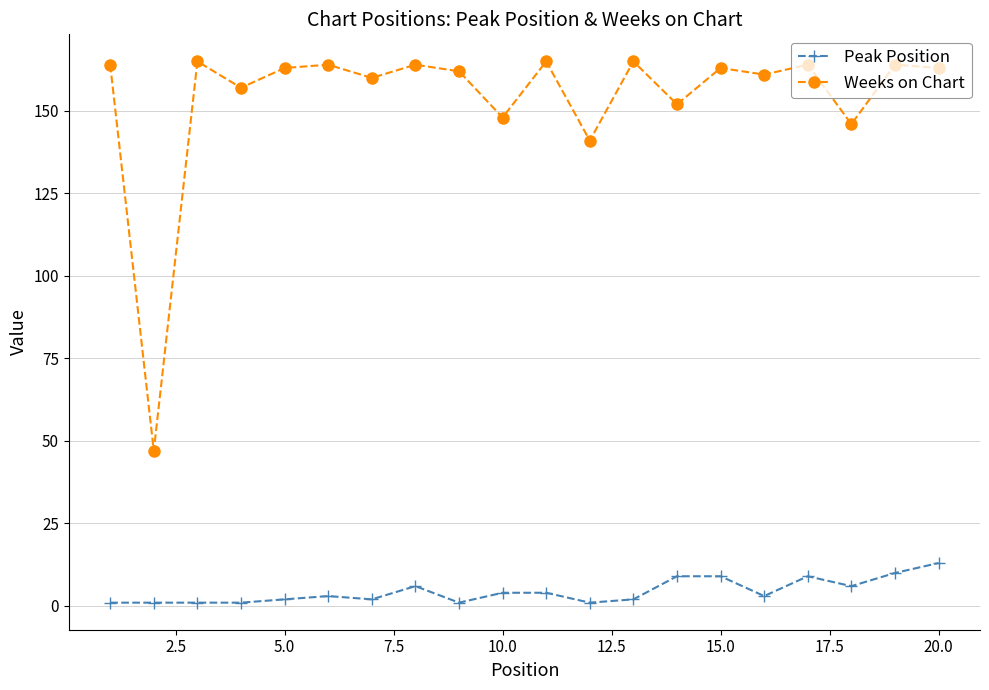

Which series has the largest total across all categories?

Weeks on Chart